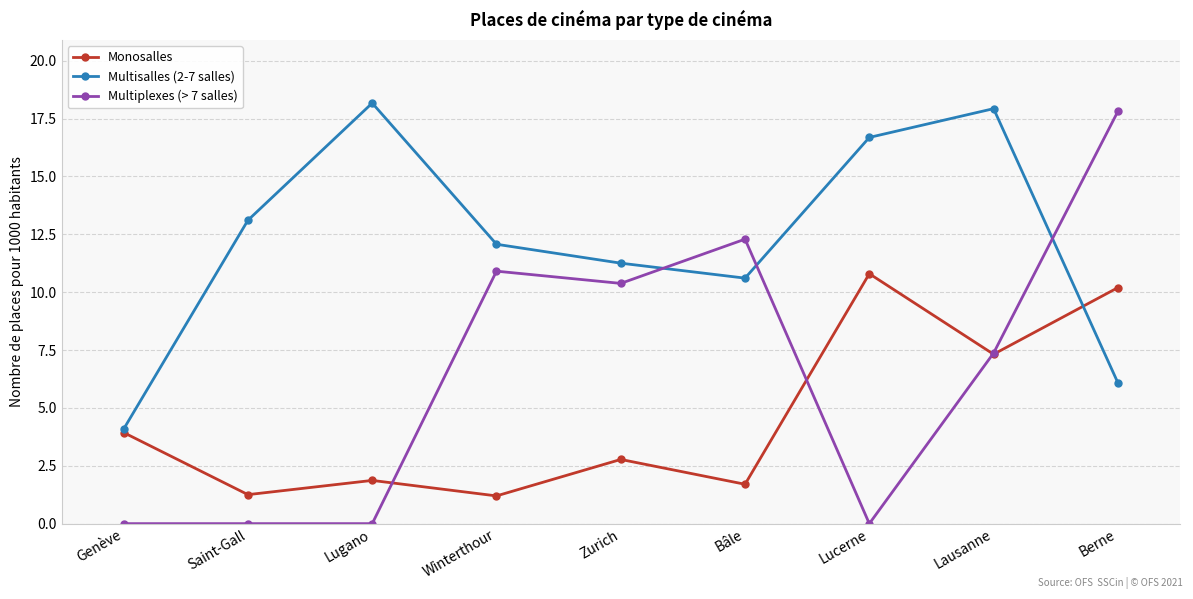

Which series has the widest spread of values?

Multiplexes (> 7 salles)